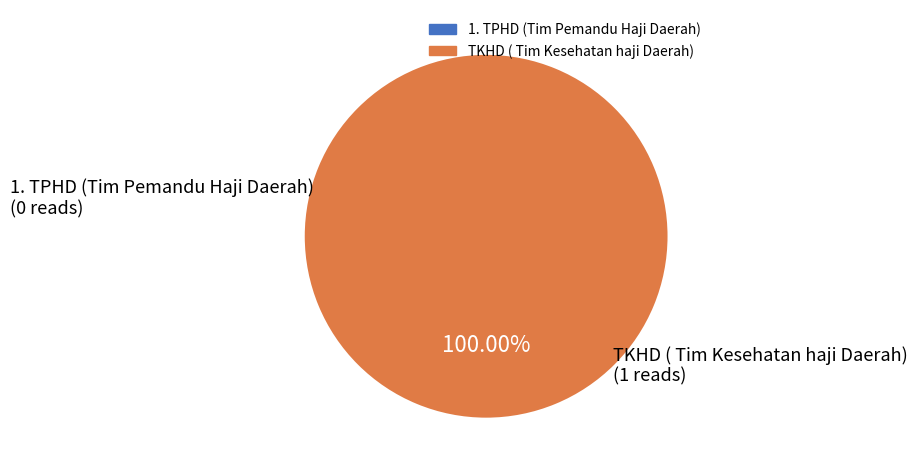

Does any single category account for the majority?

Yes